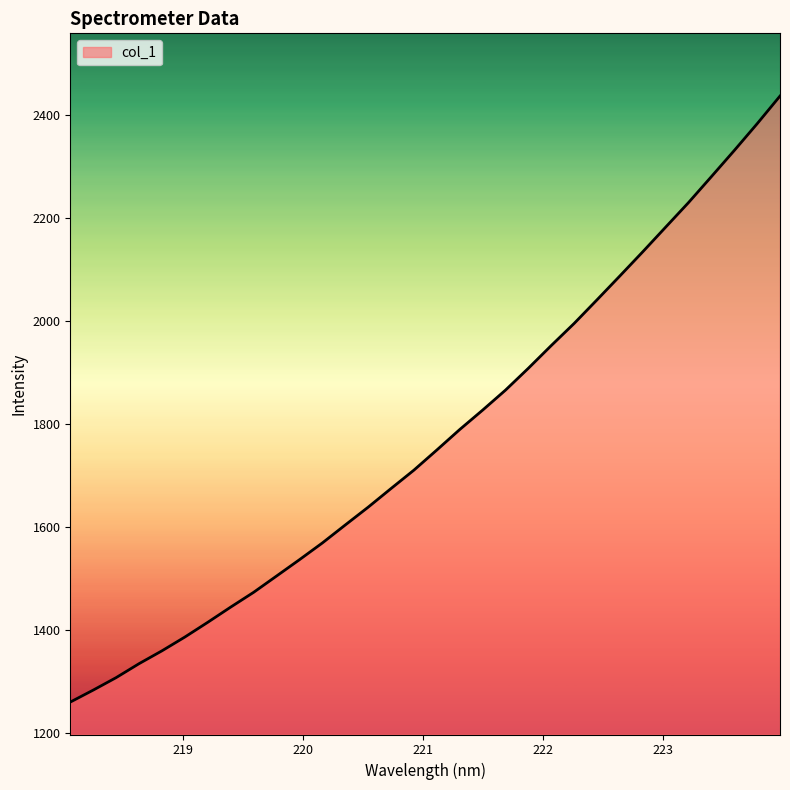

What is the smallest value displayed?

1259.6